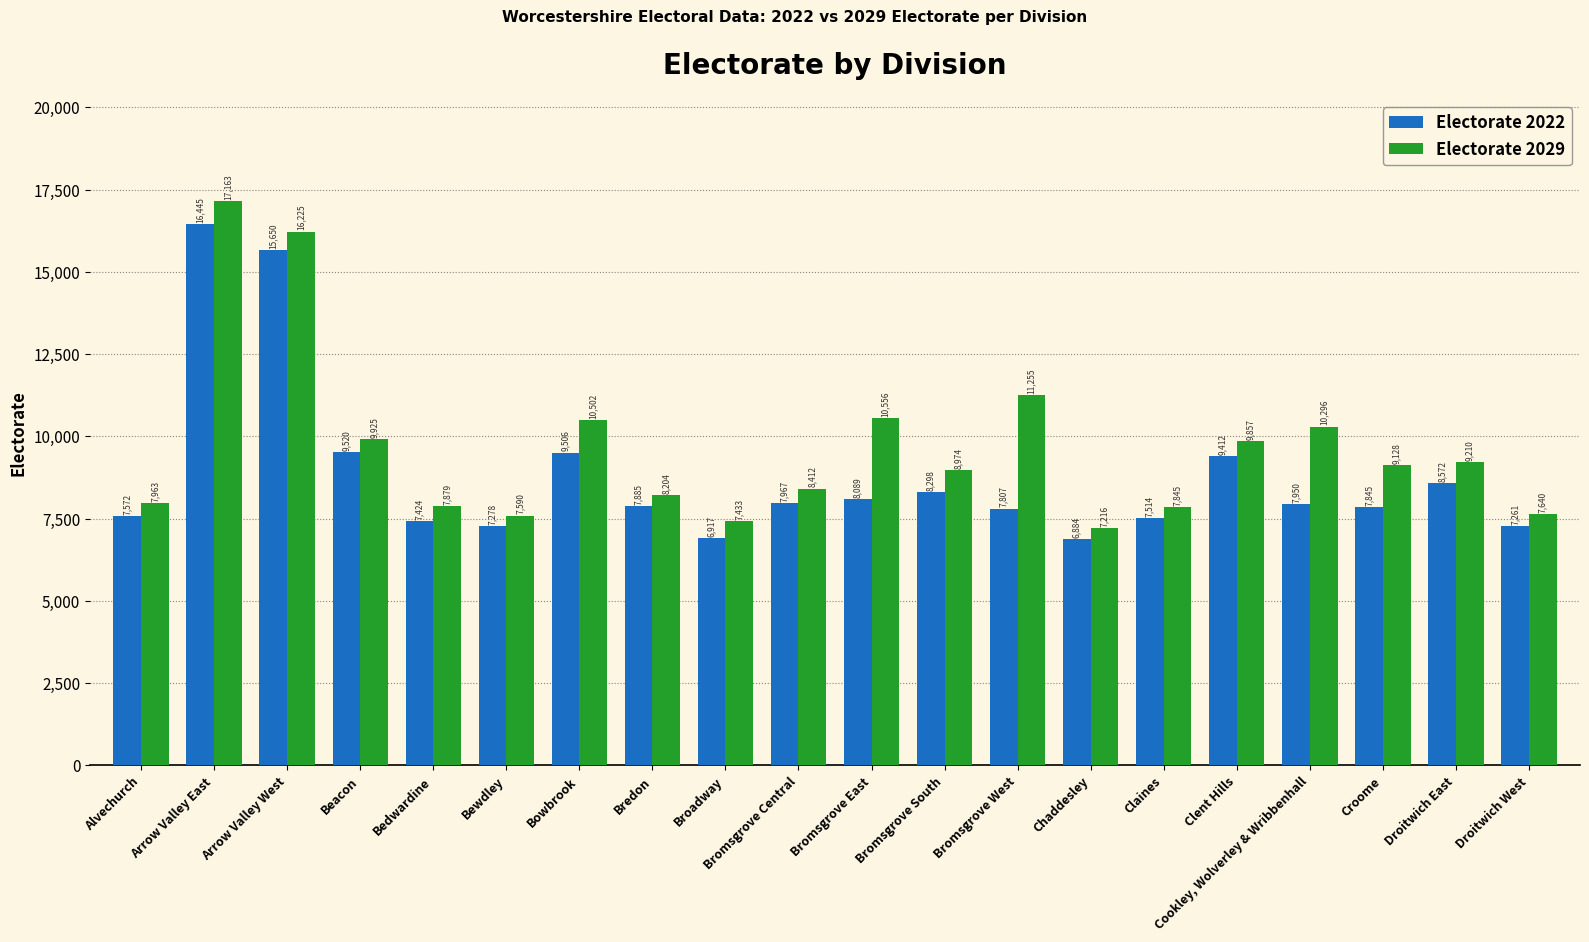

What is the label of the 12th bar from the left?

Bromsgrove South